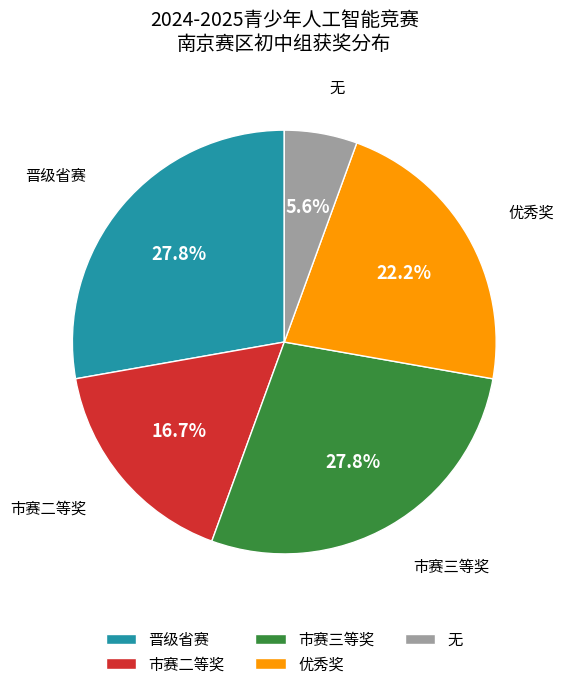

To the nearest percent, what is the difference between the largest and smallest slice percentages?

22%